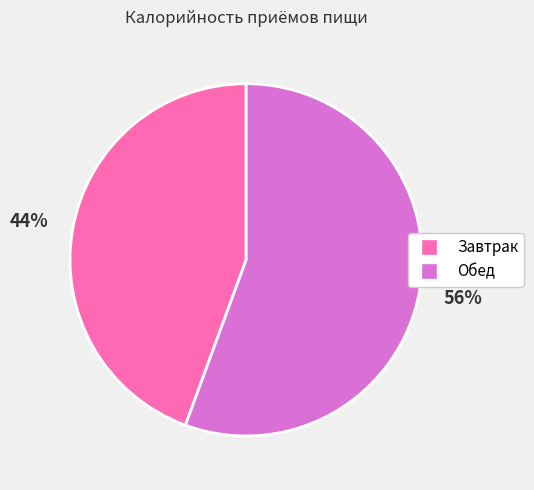

Is the sum of Завтрак and Обед greater than half?

Yes